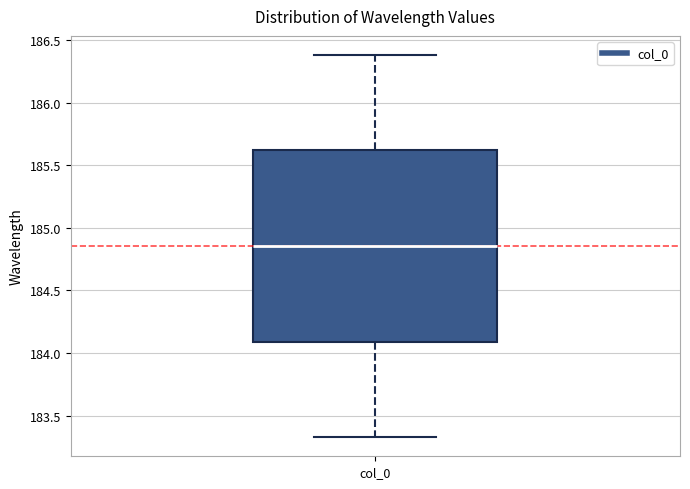

Transcribe this box plot: give where the median line is, the range the box spans, and where the two whiskers end, as read against the y-axis. The values are not printed on the chart, so give them approximately, as read against the axis.

median 184.85, box 184.10 to 185.60, whiskers 183.35 to 186.40